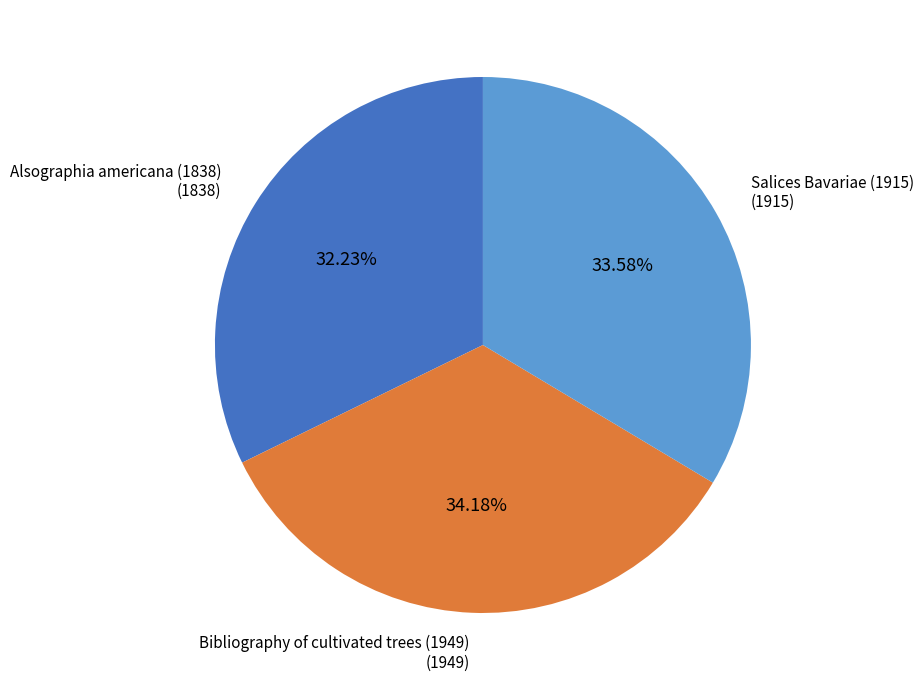

The Bibliography of cultivated trees (1949) slice represents 34% of the pie. True or false?

True